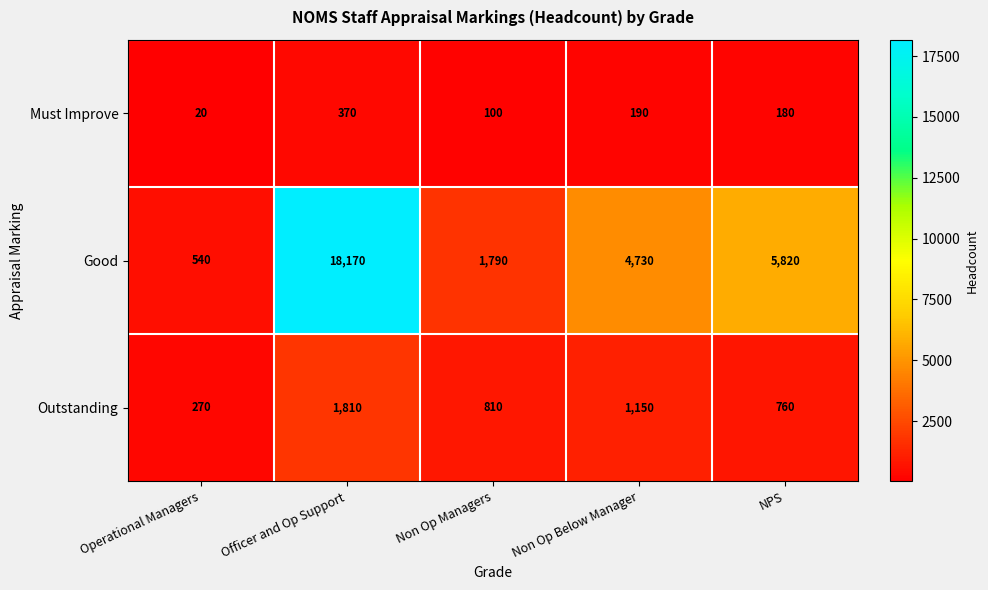

What is the sum of the Must Improve values at Officer and Op Support and Operational Managers?

390